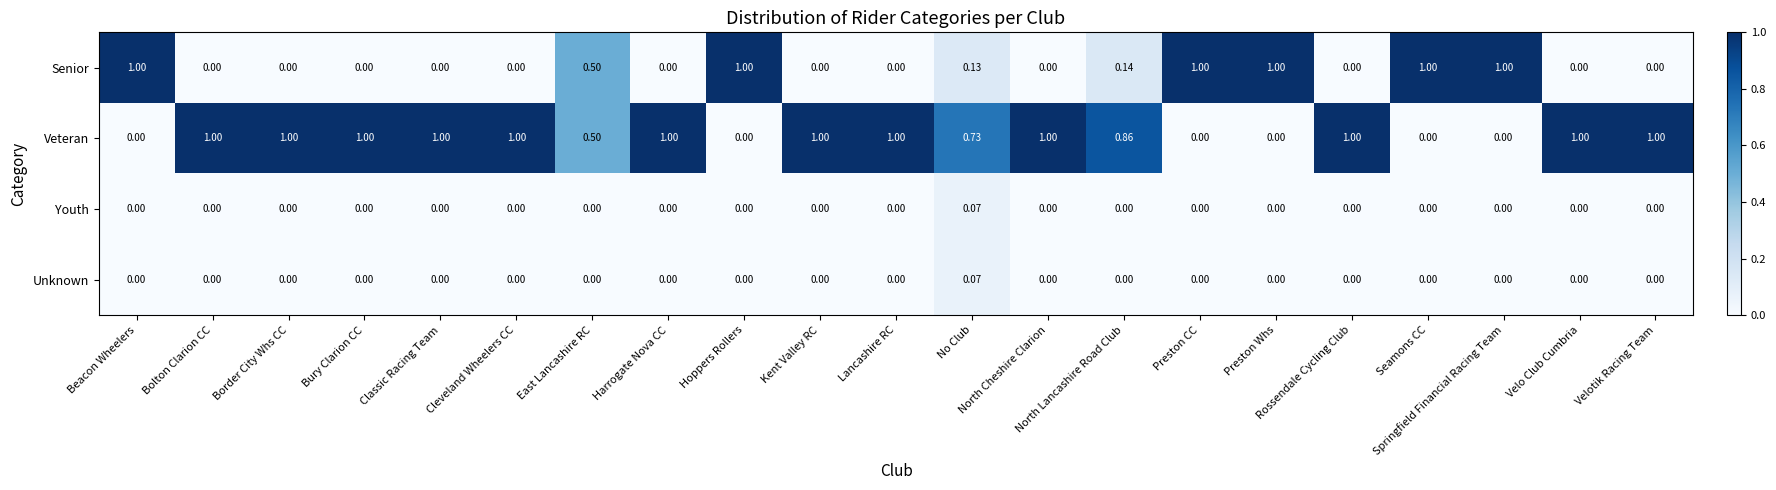

What is the total value across all series at Rossendale Cycling Club?

1.0